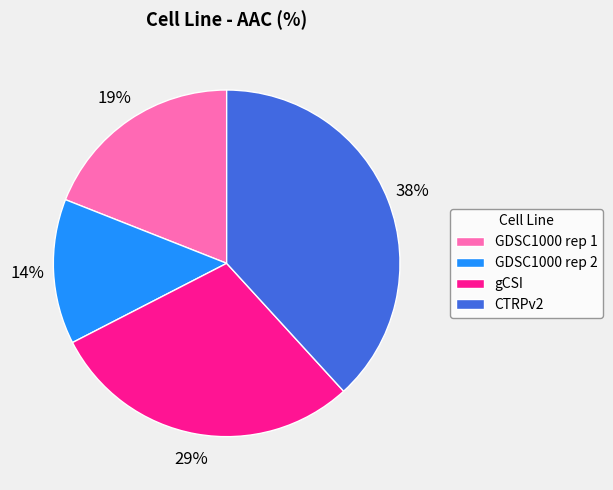

How many slices are in this pie chart?

4